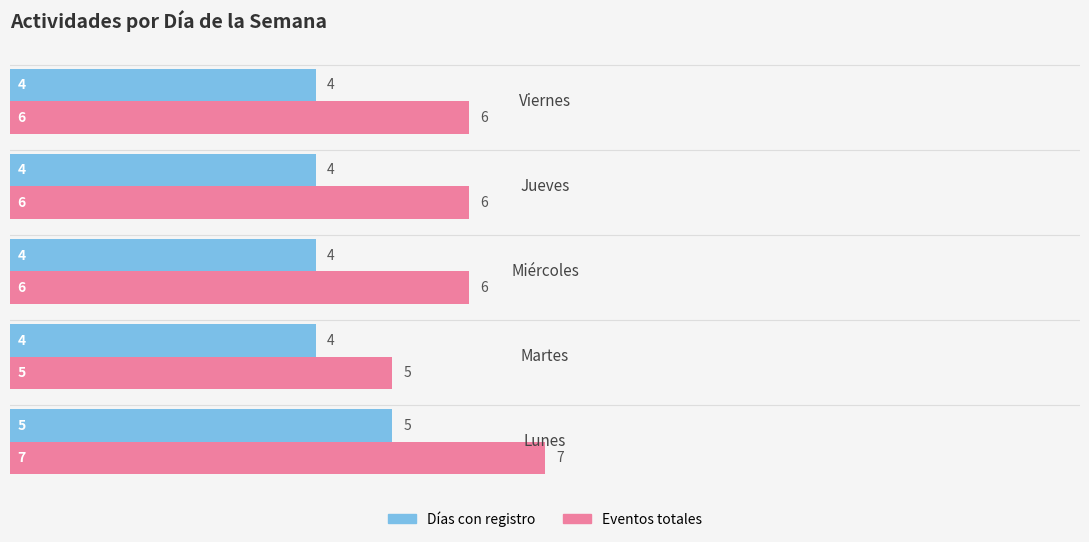

What is the greatest value displayed?

7